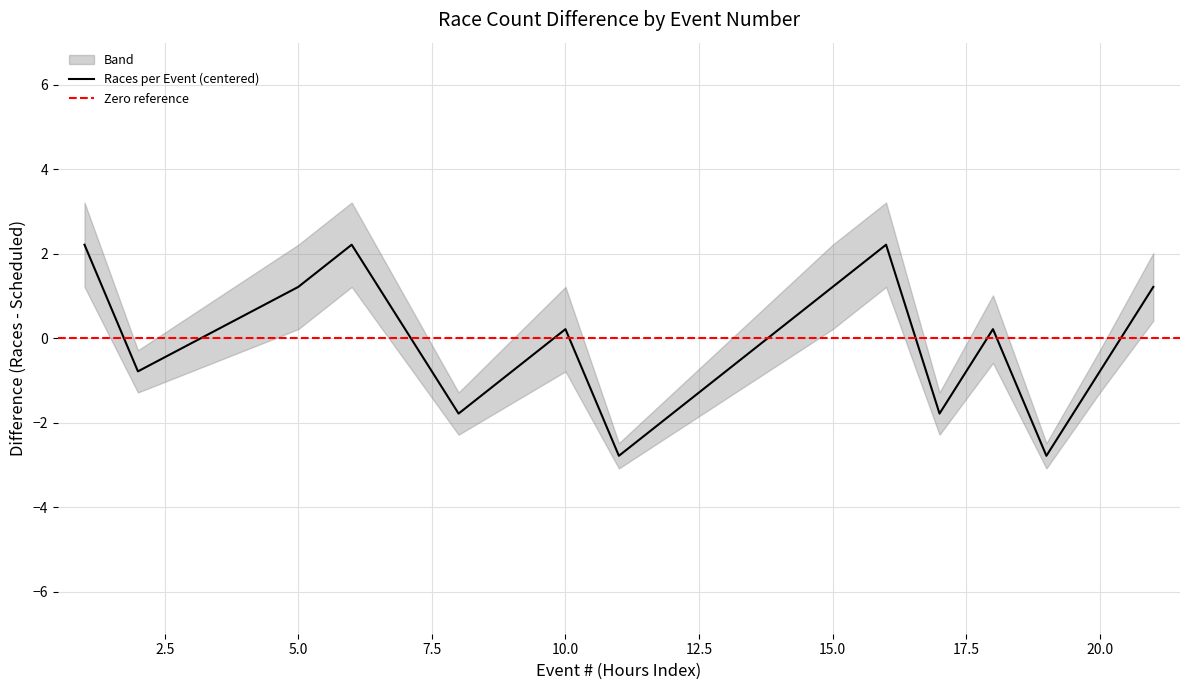

How many interior local peaks (higher than both neighbors) does the data have?

4